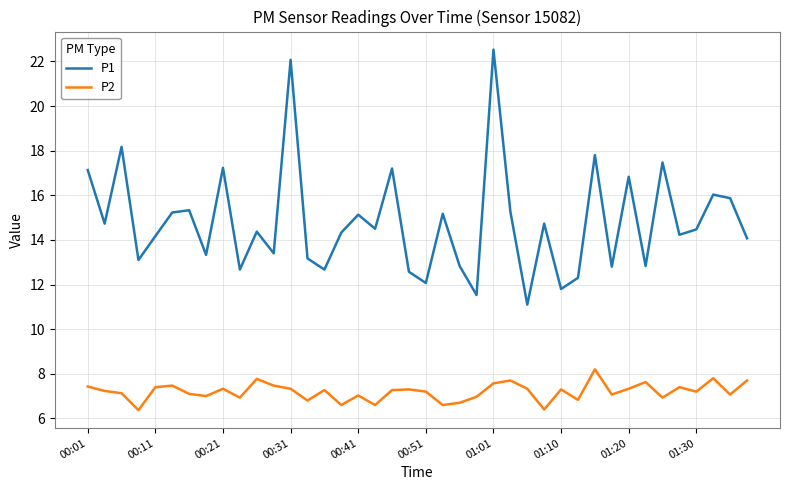

True or false: P2 has more than 1 interior local peaks.

True